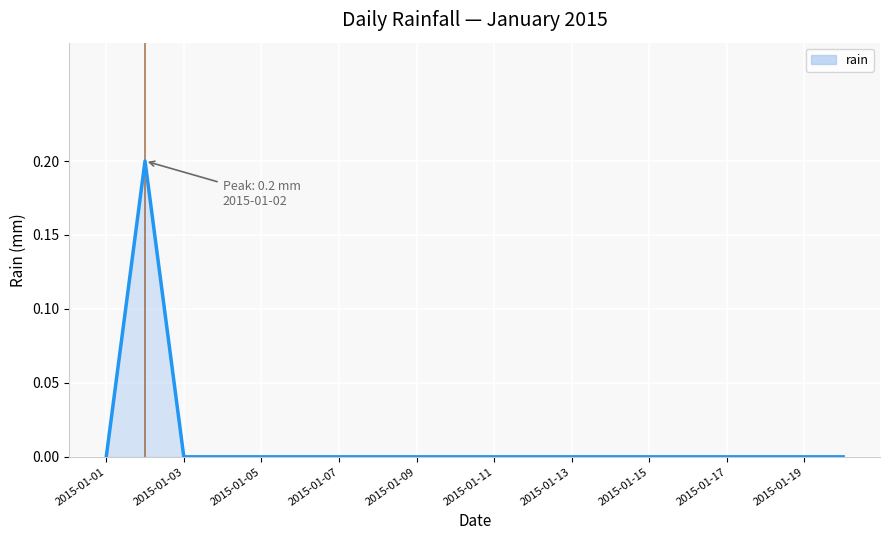

Does the chart display data point markers on the line(s)?

No